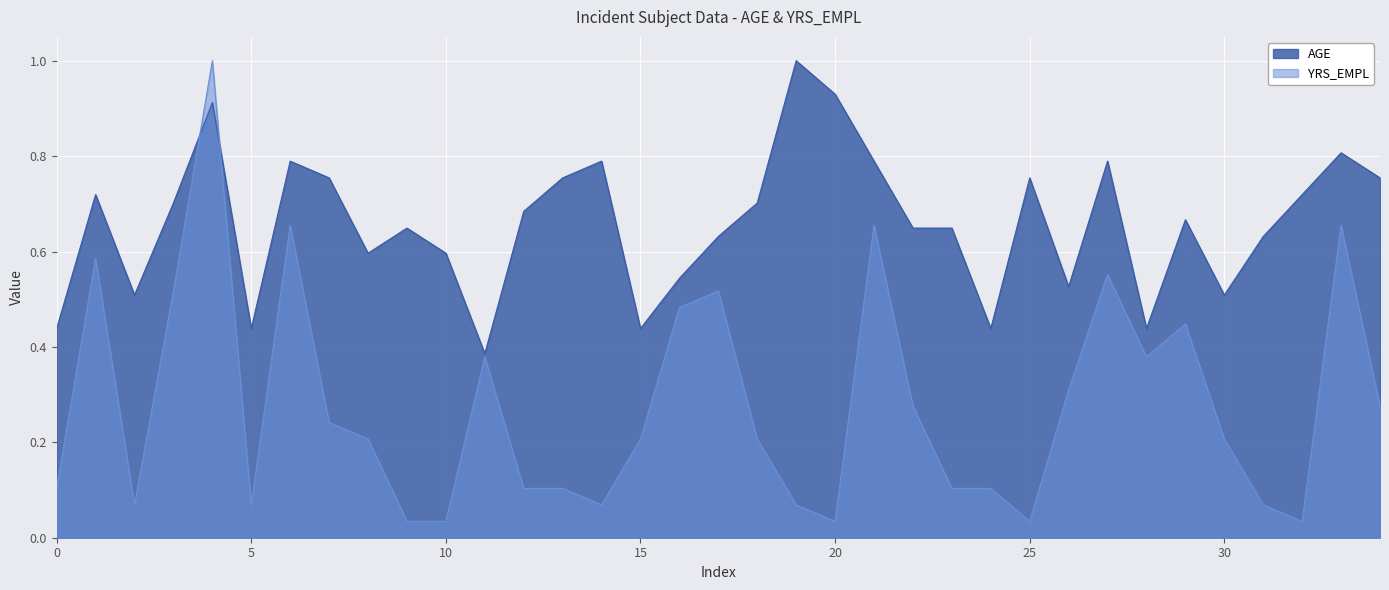

At which label does YRS_EMPL reach its peak?

20382